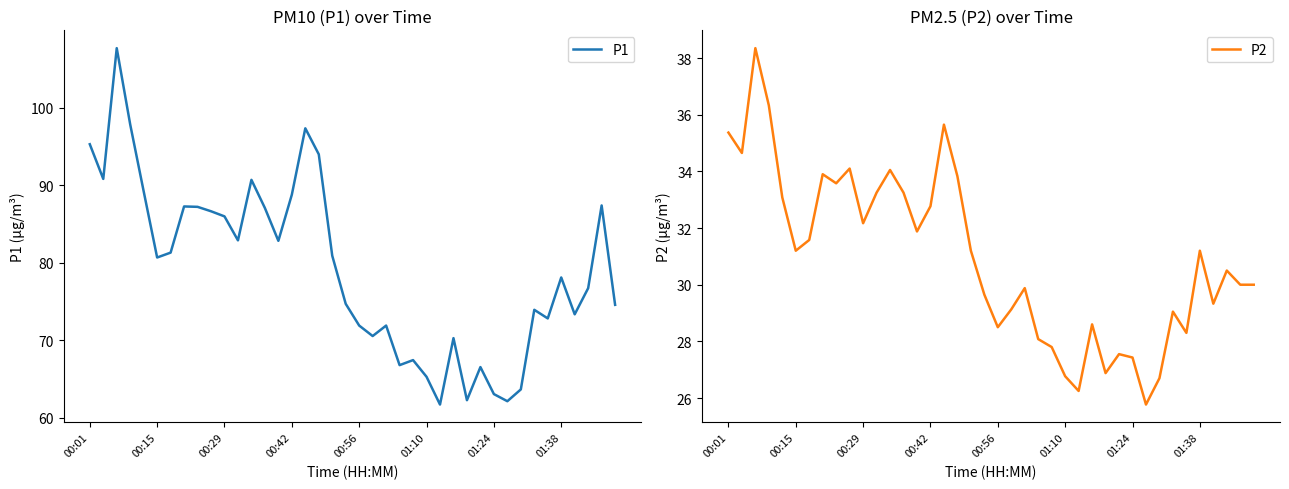

What is the maximum value for P2?

38.4